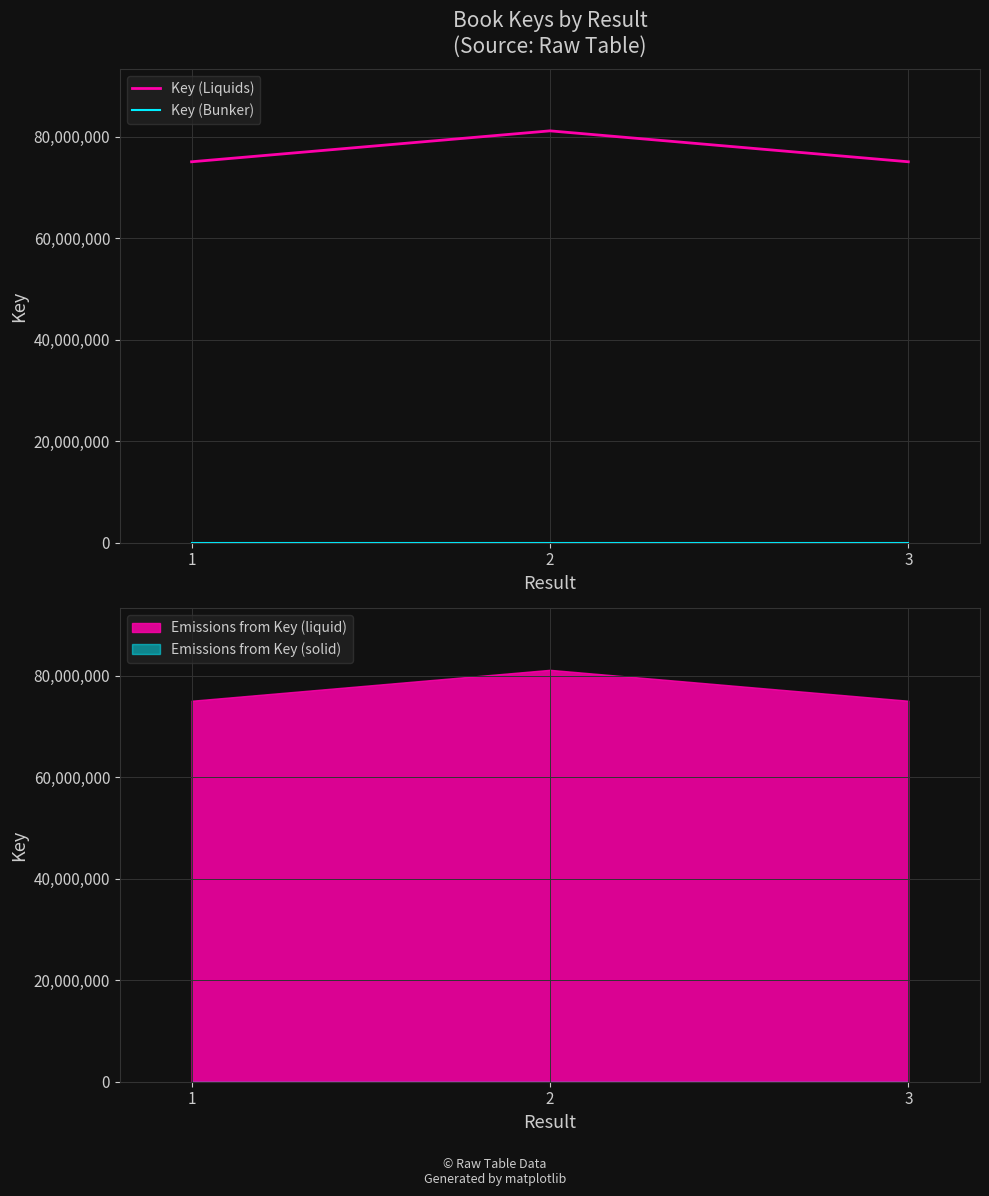

What is the minimum value for Key (Liquids)?

75080052